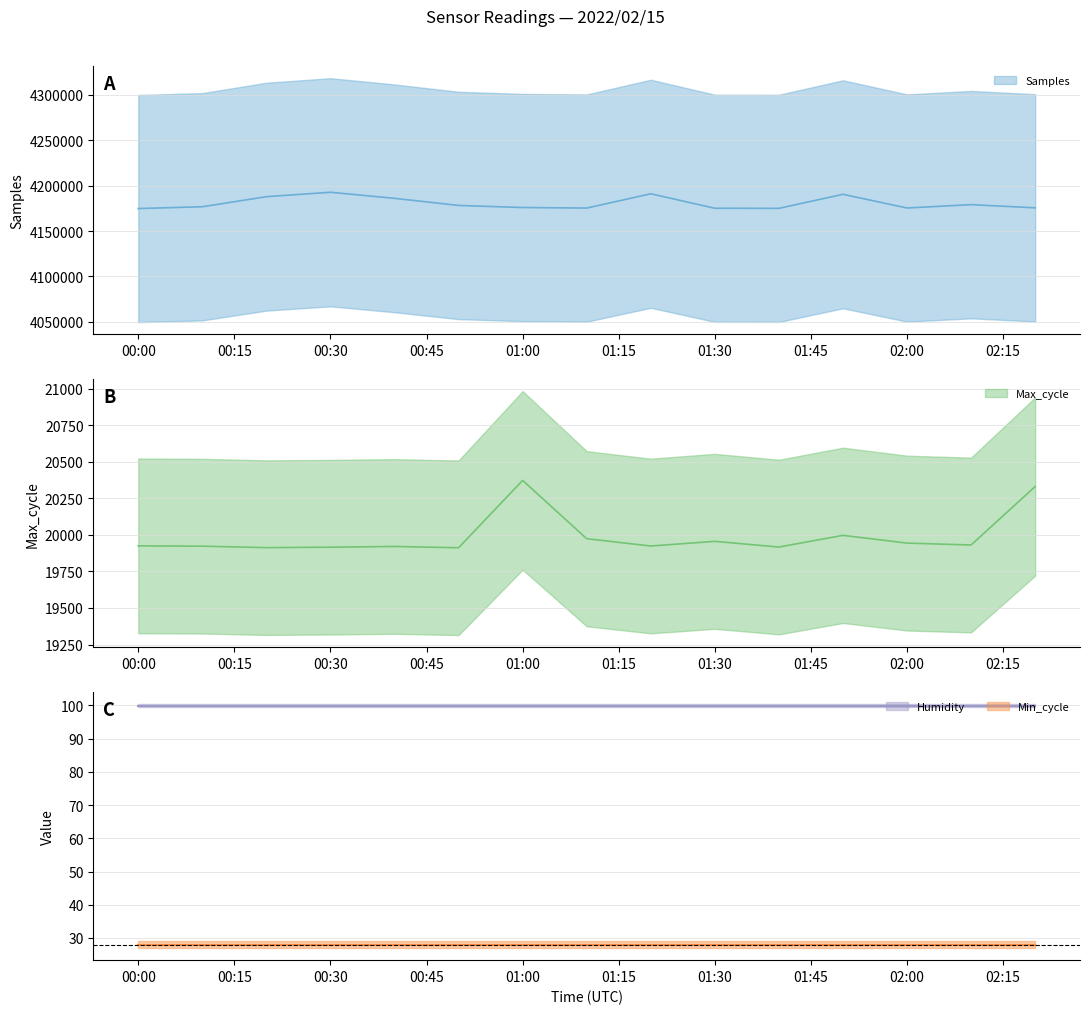

Is the value of Samples at 00:30 greater than the value of Max_cycle at 00:00?

Yes